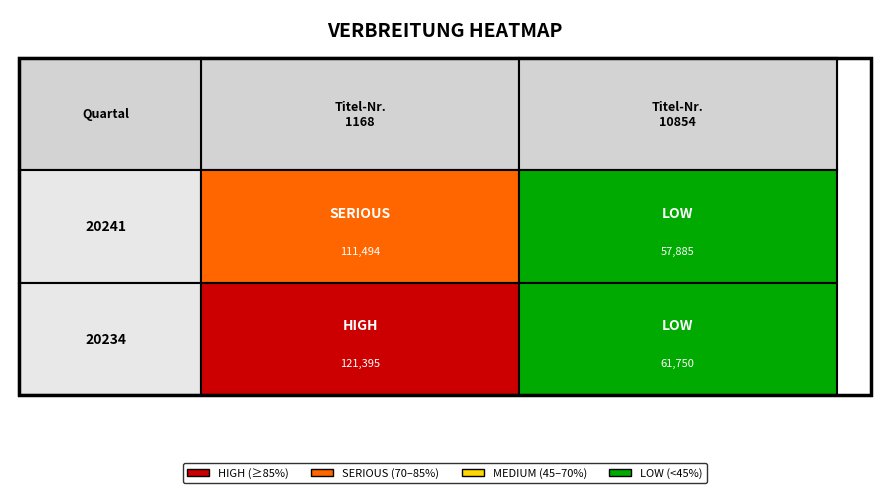

True or false: 10854 has a value of 61750 at 20234.

True